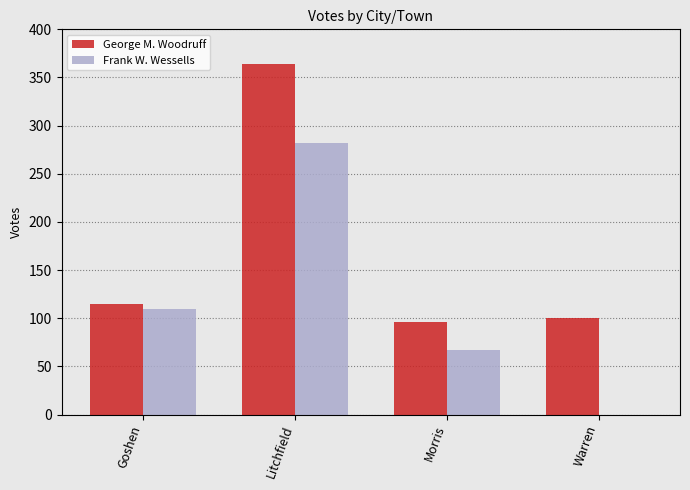

Reading left to right, what are all the values shown in this chart?

George M. Woodruff: 115	364	96	100
Frank W. Wessells: 110	282	67	0